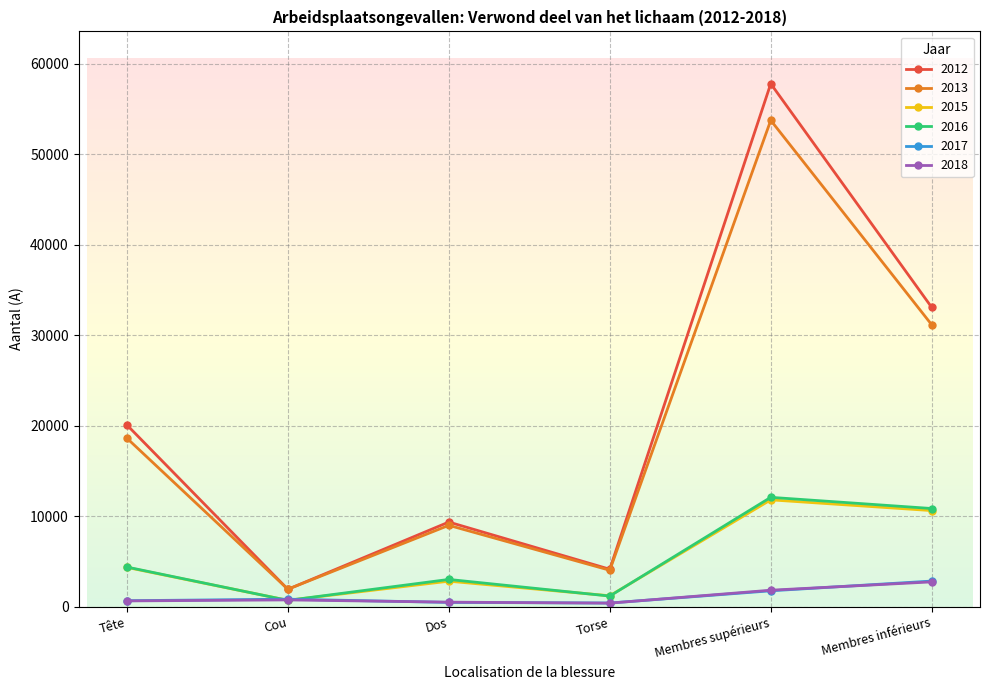

How many values in the 2018 series are below 751?

3